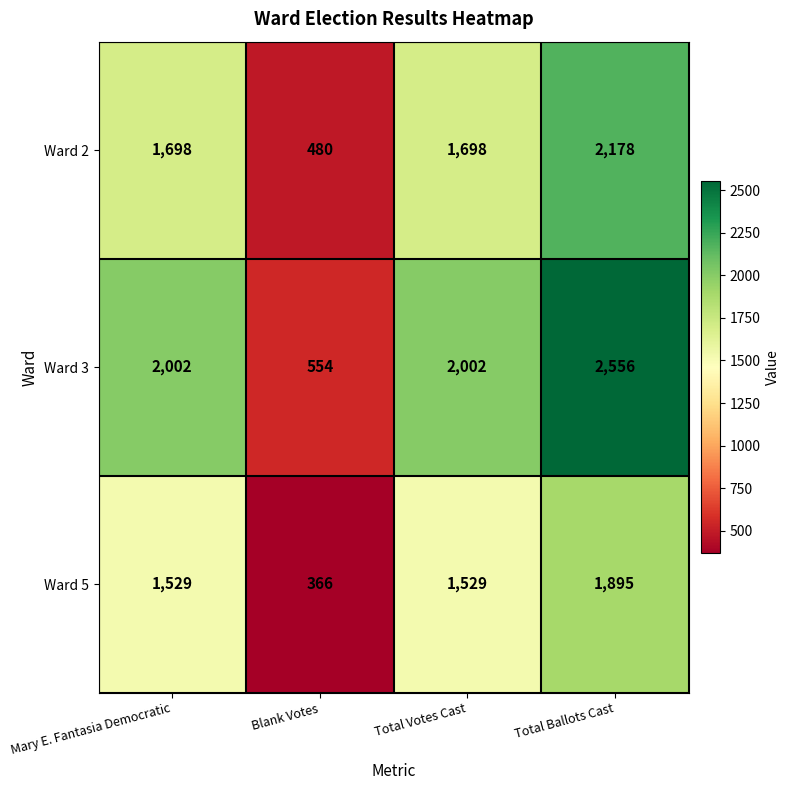

At how many categories does at least one series exceed 726?

3